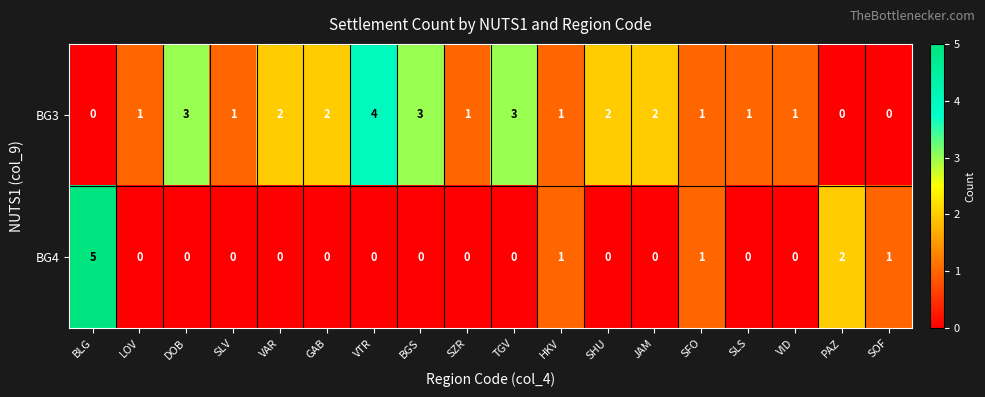

Which series has the largest total across all categories?

BG3